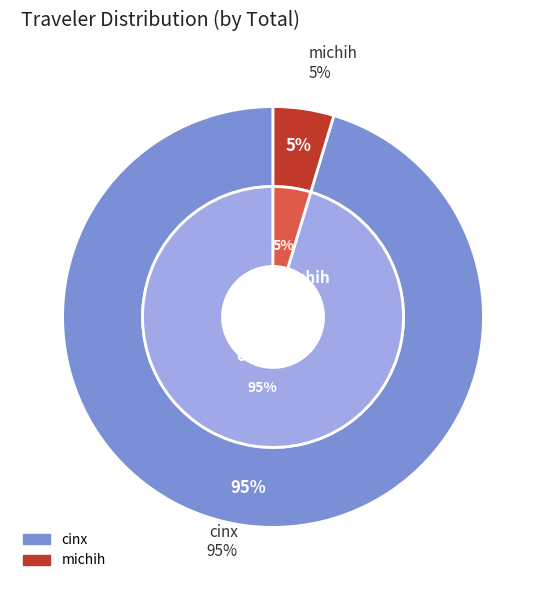

To the nearest percent, what is the average slice percentage?

50%